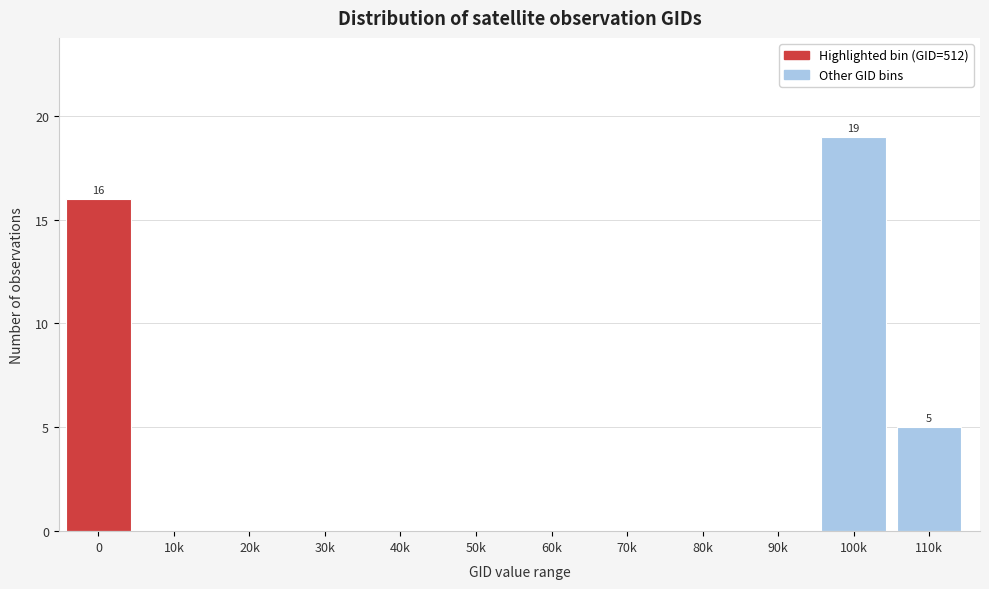

Reading left to right, list all the values displayed in this chart.

0=16	10k=0	20k=0	30k=0	40k=0	50k=0	60k=0	70k=0	80k=0	90k=0	100k=19	110k=5